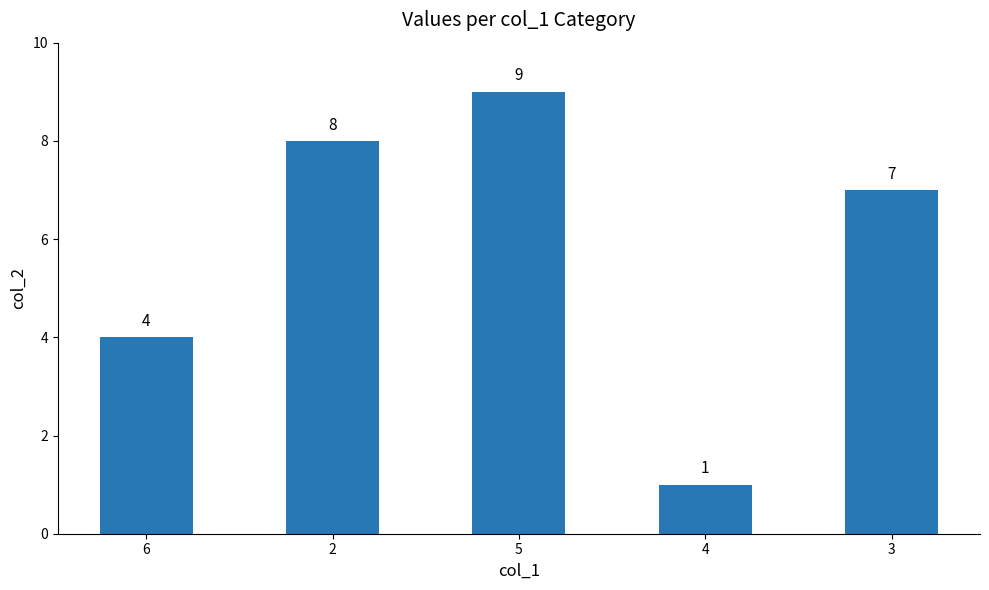

What is the change in value from 5 to 4?

-8